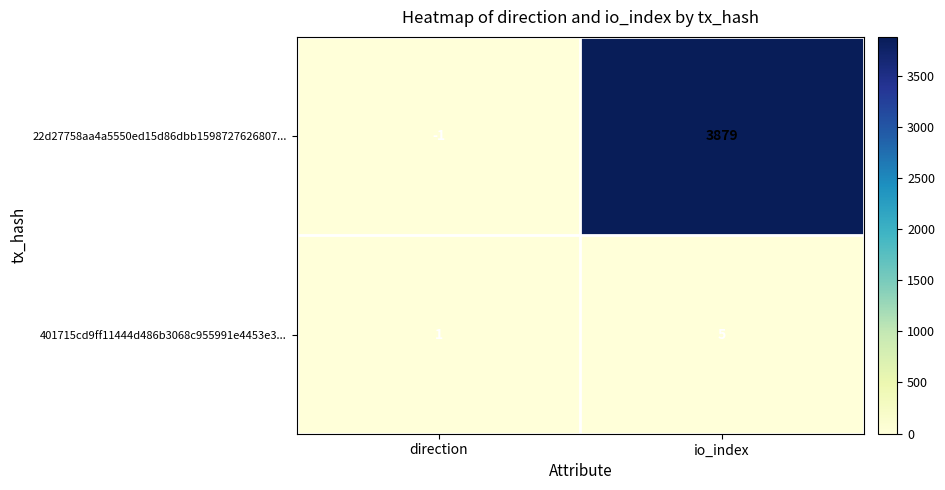

Which series has the largest total across all categories?

22d27758aa4a5550ed15d86dbb1598727626807...